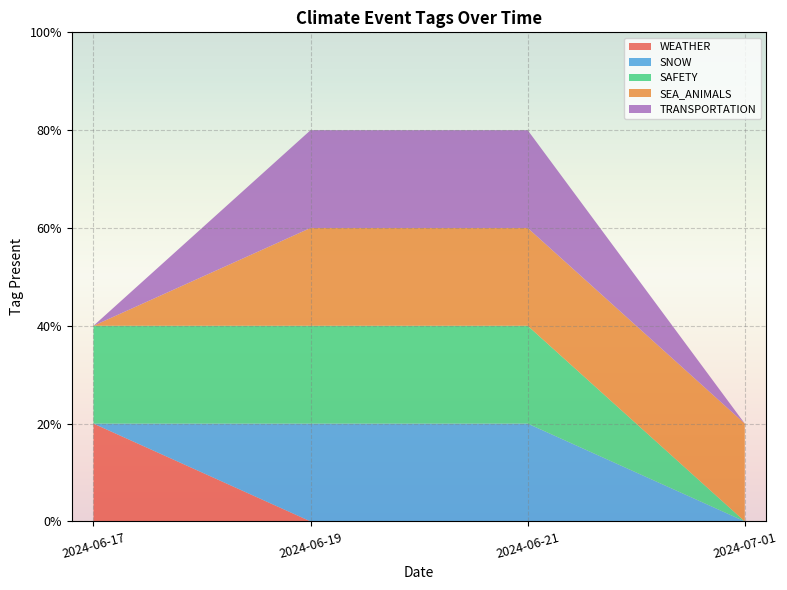

Reading right to left, extract all data points from this chart.

WEATHER: 0	0	0	1
SNOW: 0	1	1	0
SAFETY: 0	1	1	1
SEA_ANIMALS: 1	1	1	0
TRANSPORTATION: 0	1	1	0